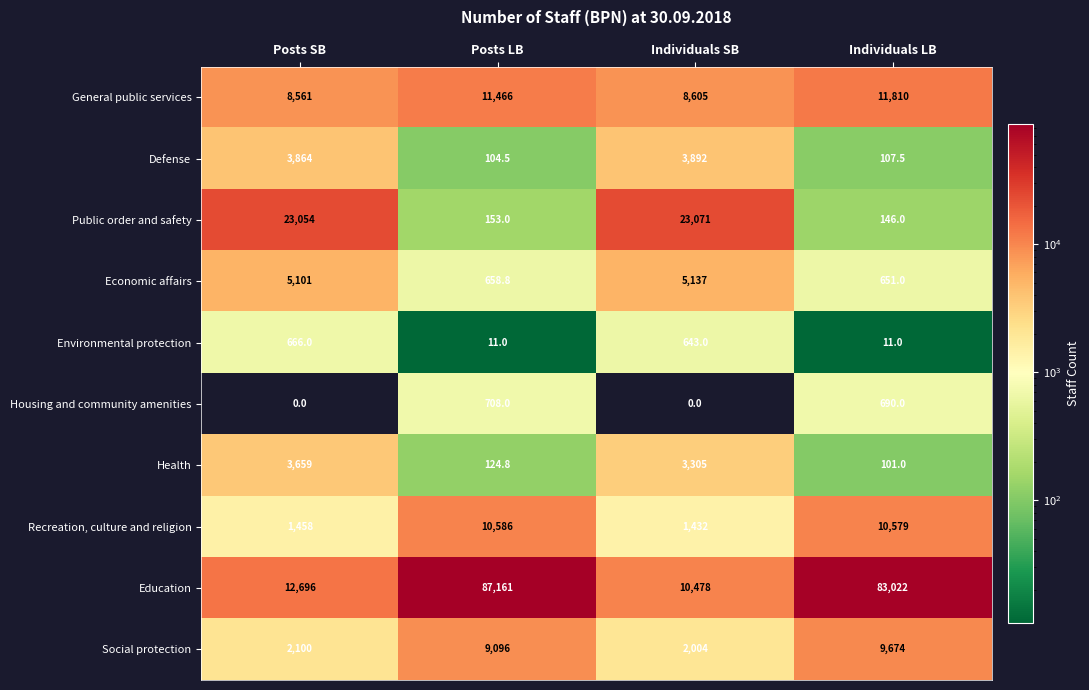

Is the value of Housing and community amenities at Posts LB greater than the value of Health at Posts LB?

Yes